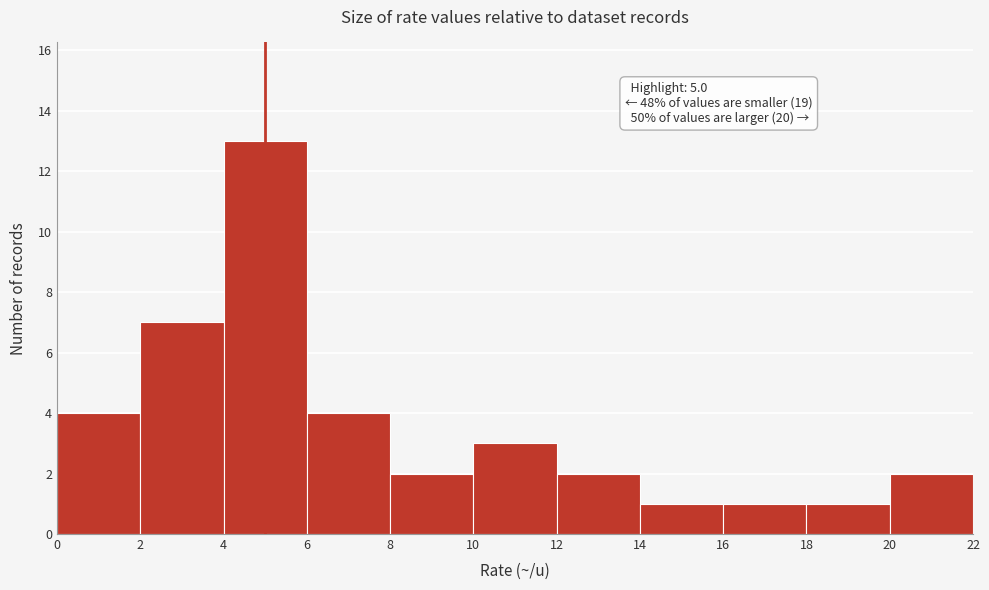

Over which range of the x-axis is the bar tallest?

4 to 6